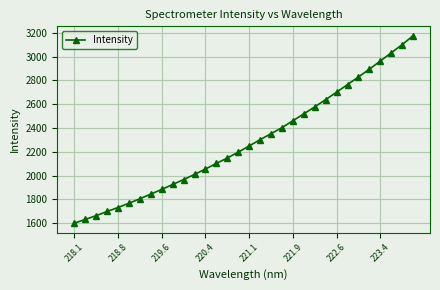

What is the average value?

2280.4